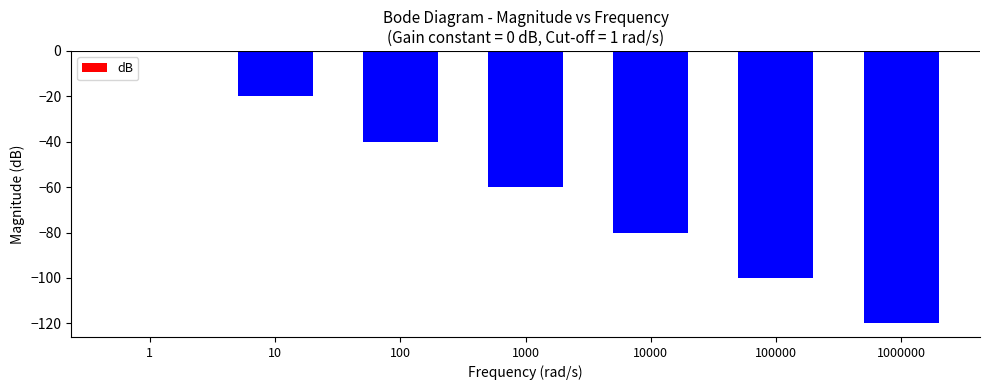

What is the sum of all values?

-420